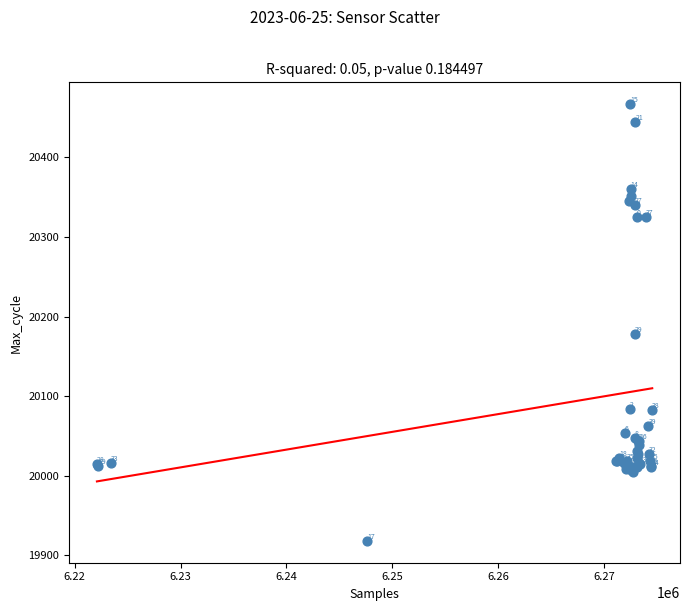

What Y value in the scatter plot is closest to 20192?

20178